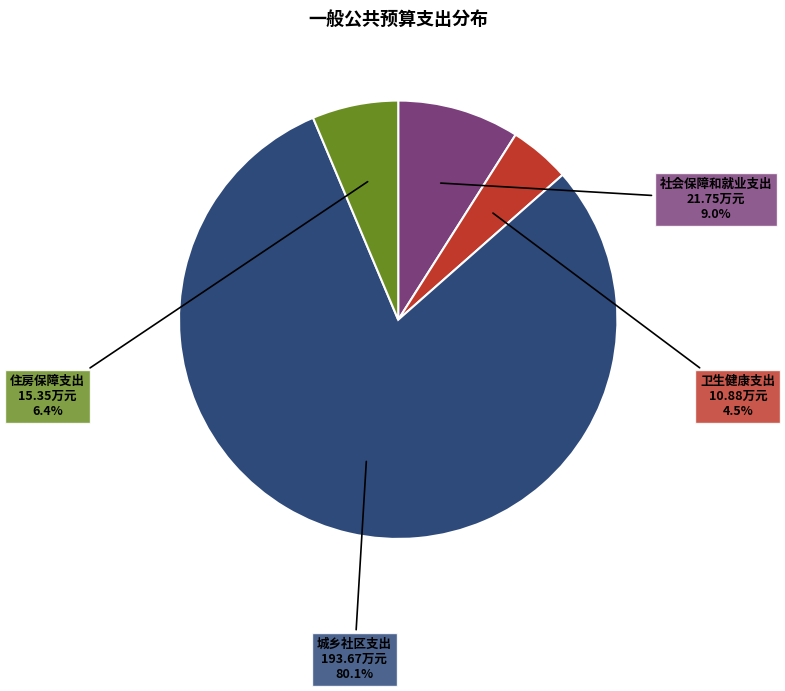

What percentage is NOT represented by 社会保障和就业支出?

91.0%